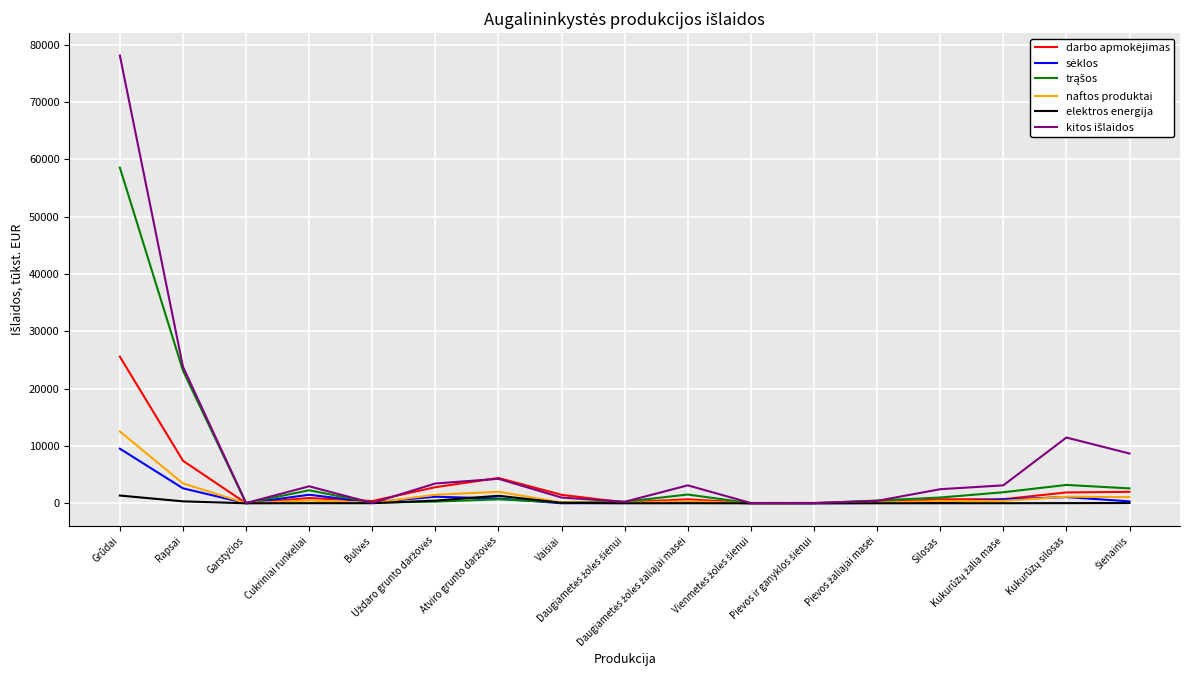

What is the maximum value shown in the chart?

78074.4